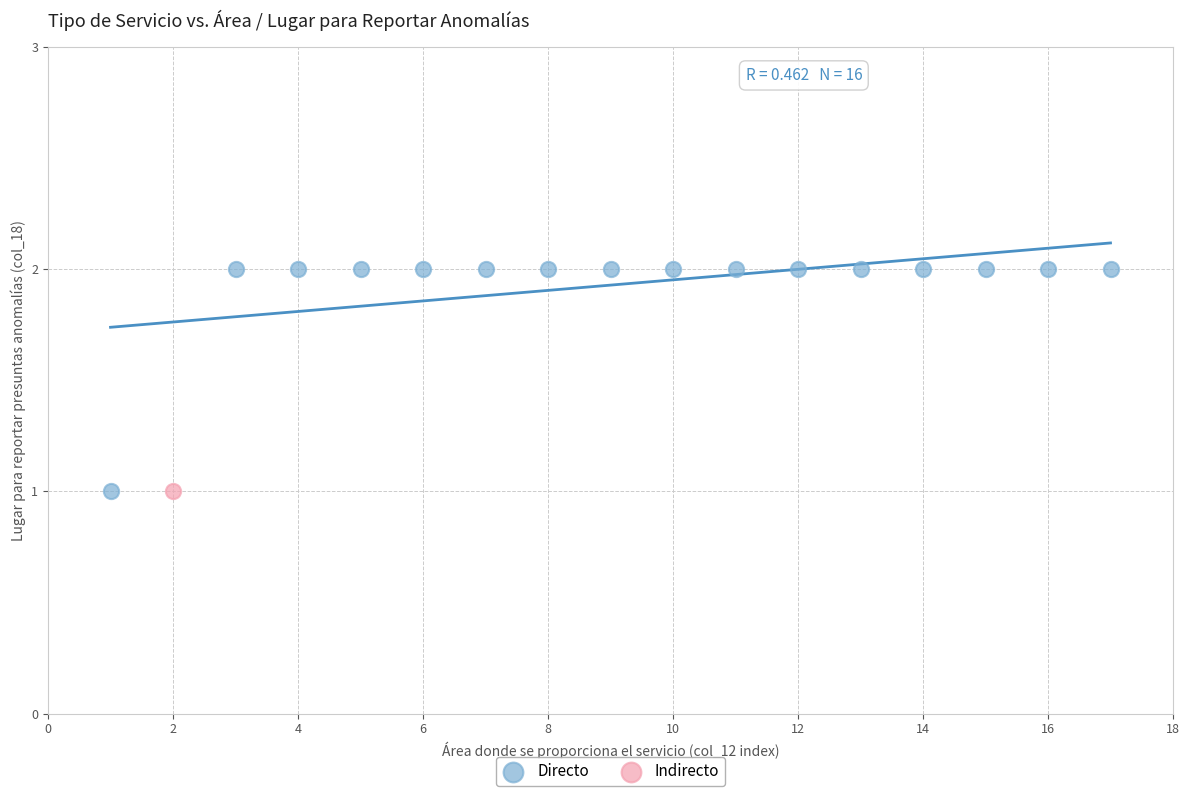

What are all the series names shown in the legend?

Directo, Indirecto